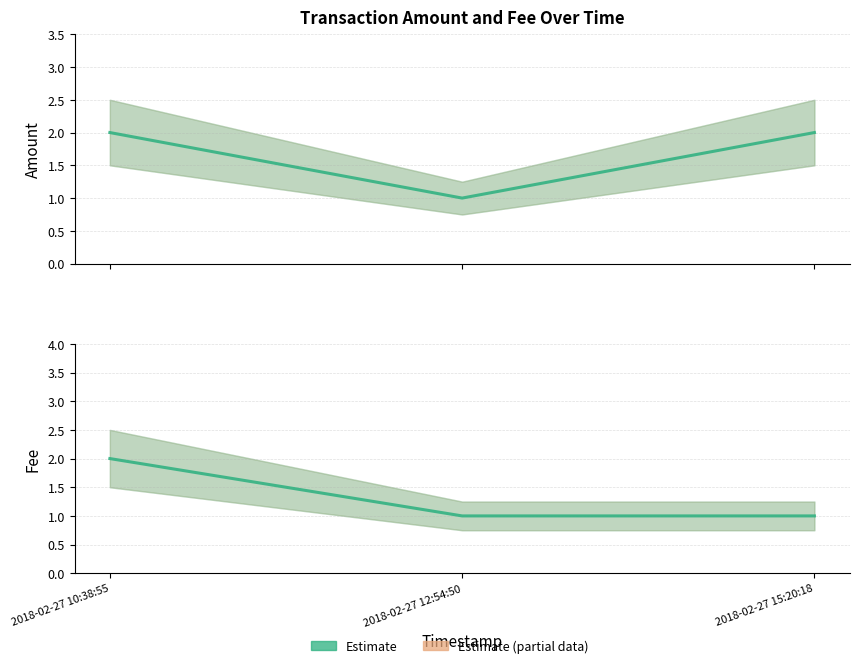

What is the spread (max minus min) of values at 2018-02-27 15:20:18?

1